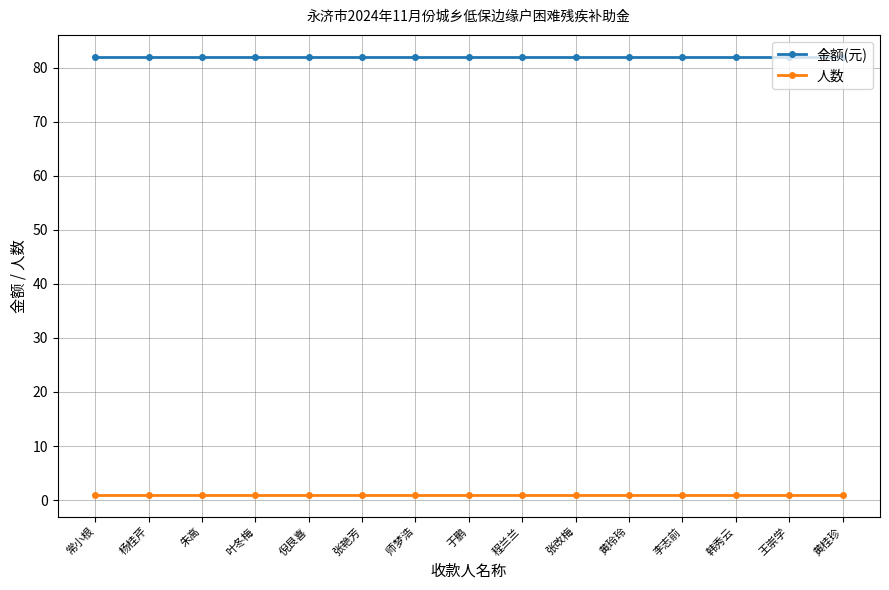

At how many categories does at least one series exceed 3?

15